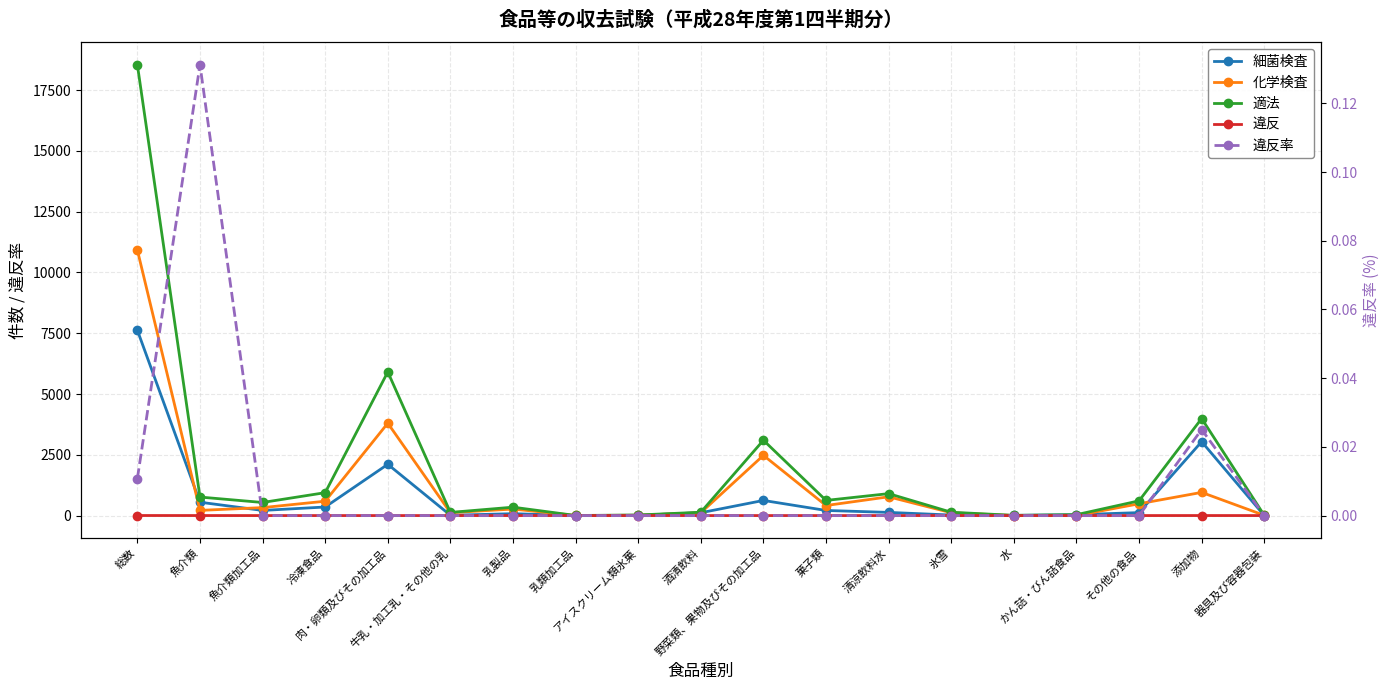

What is the label of the 11th point from the right?

アイスクリーム類氷菓